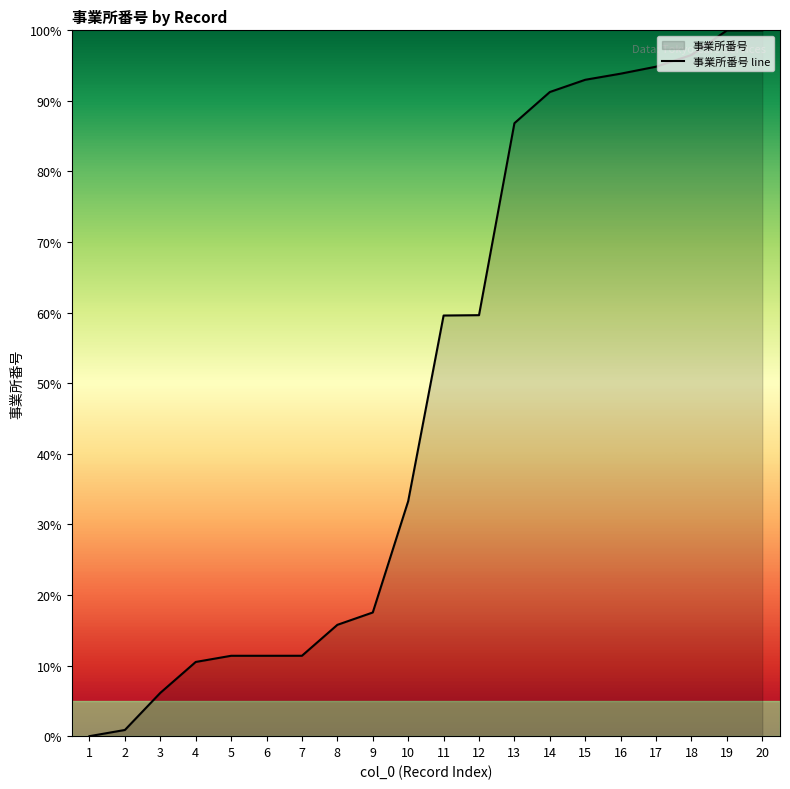

Rank the categories by value from highest to lowest.

20, 19, 18, 17, 16, 15, 14, 13, 12, 11, 10, 9, 8, 7, 6, 5, 4, 3, 2, 1